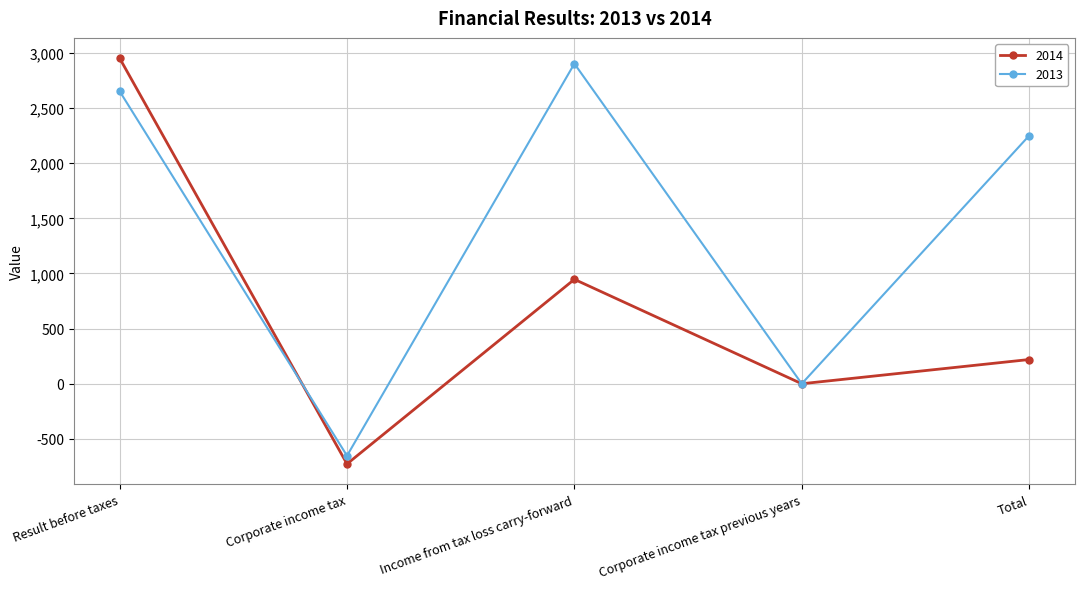

At which label does 2014 reach its peak?

Result before taxes